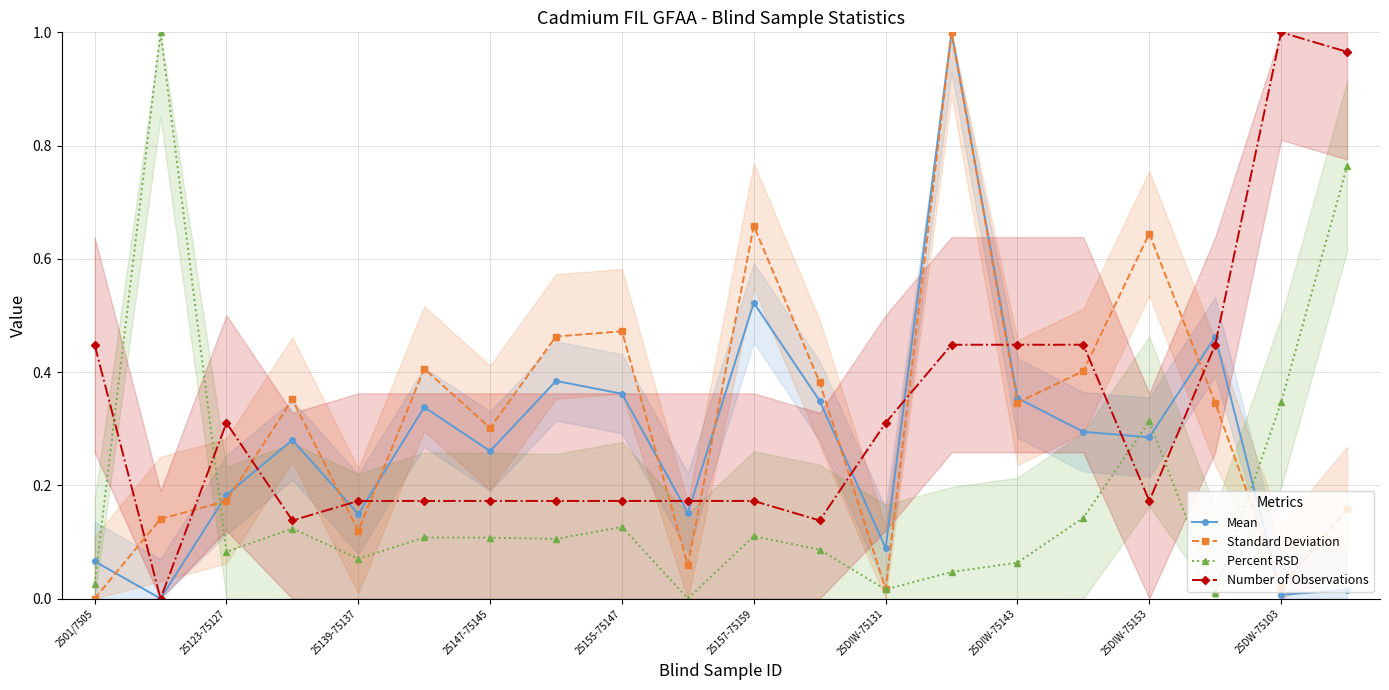

Where is the first local maximum for Number of Observations?

25123-75127